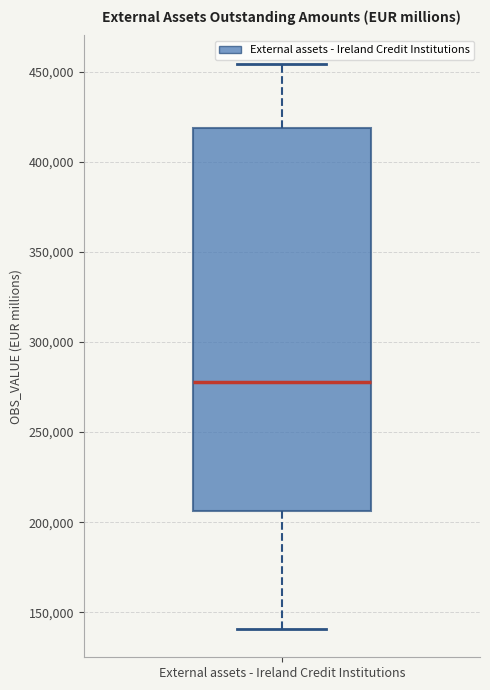

Where is the lower edge of the box for External assets - Ireland Credit Institutions on the y-axis? The values are not printed on the chart, so give them approximately, as read against the axis.

205000